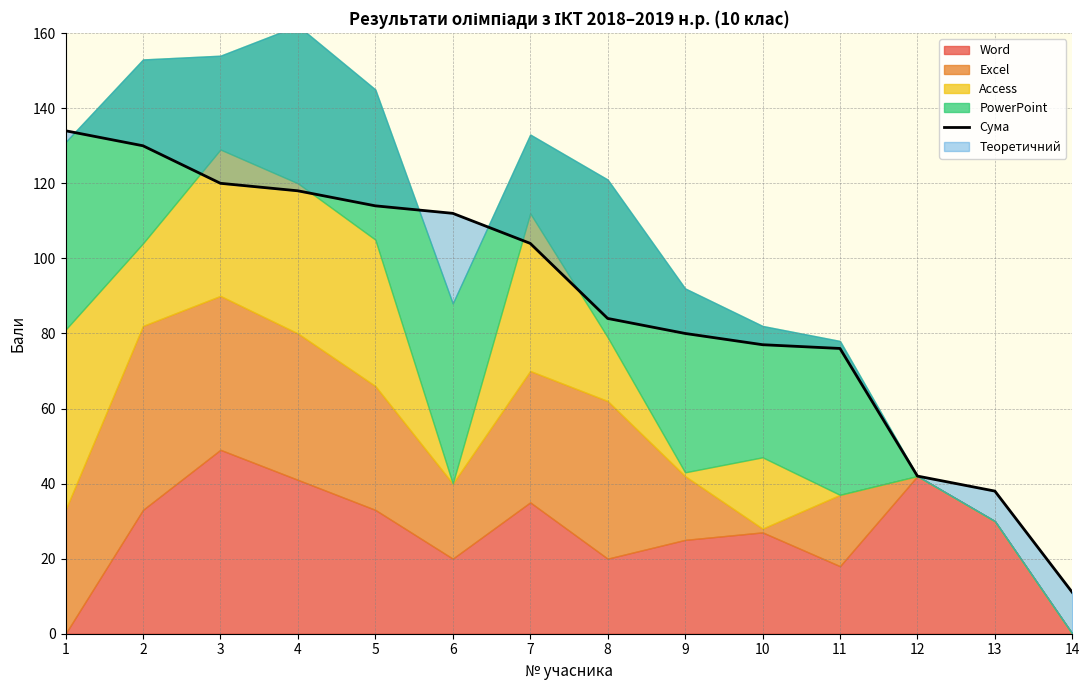

Reading right to left, what are all the values shown in this chart?

11	38	42	76	77	80	84	104	112	114	118	120	130	134